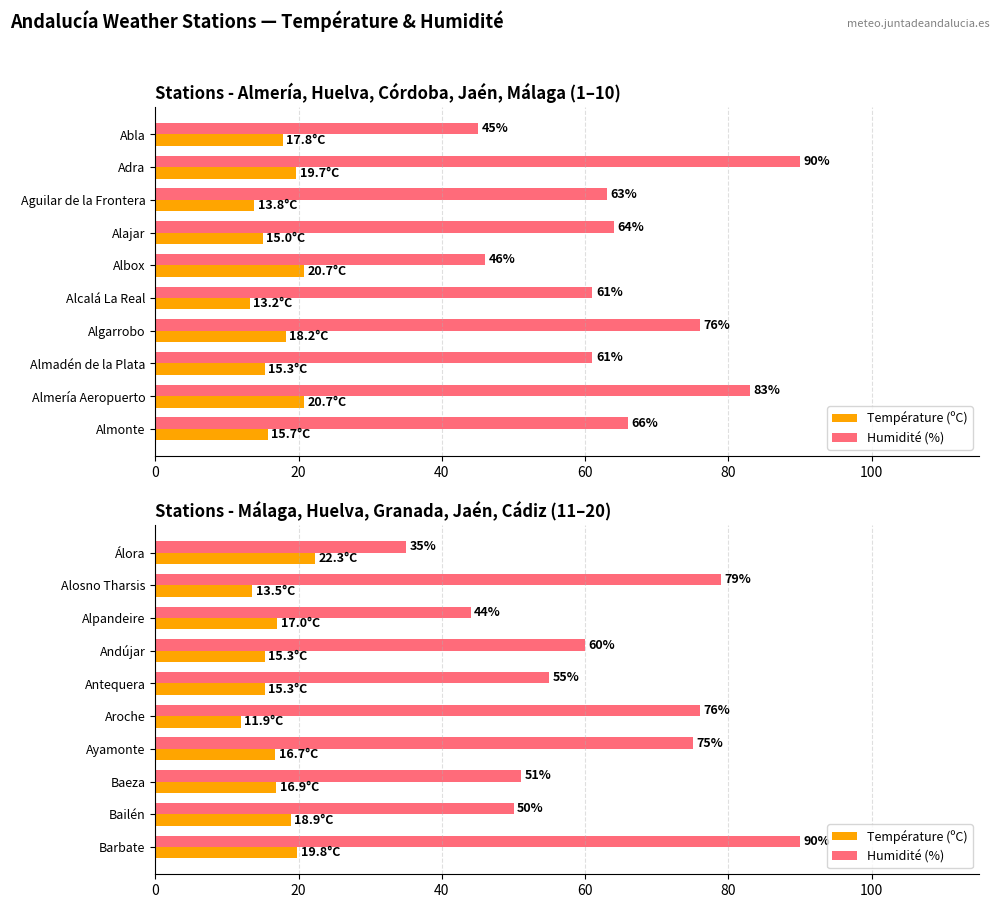

The value of Humidité (%) at Bailén is 78.6. True or false?

False